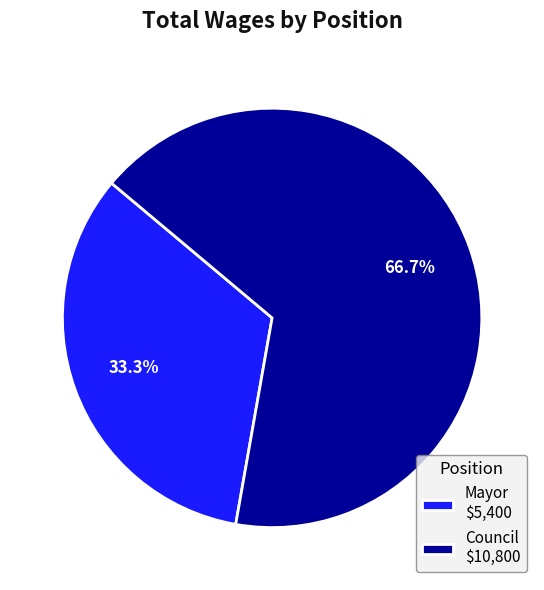

Is there any slice that represents more than half of the pie?

Yes